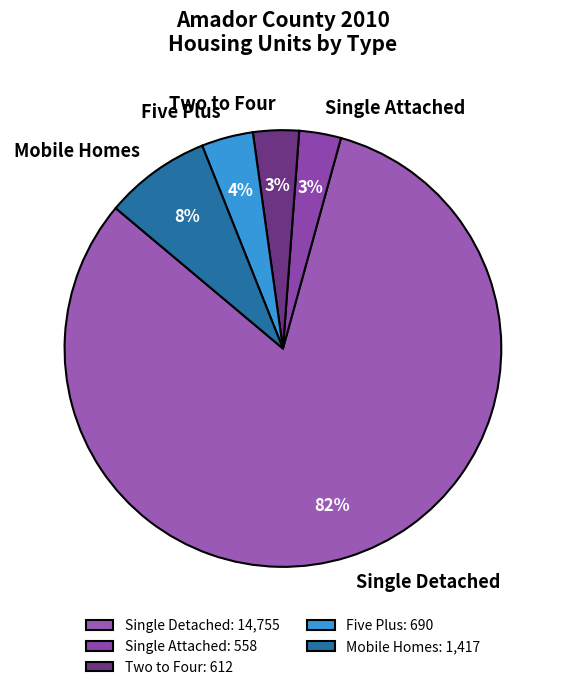

Is it true that Two to Four is 3% of the pie?

True